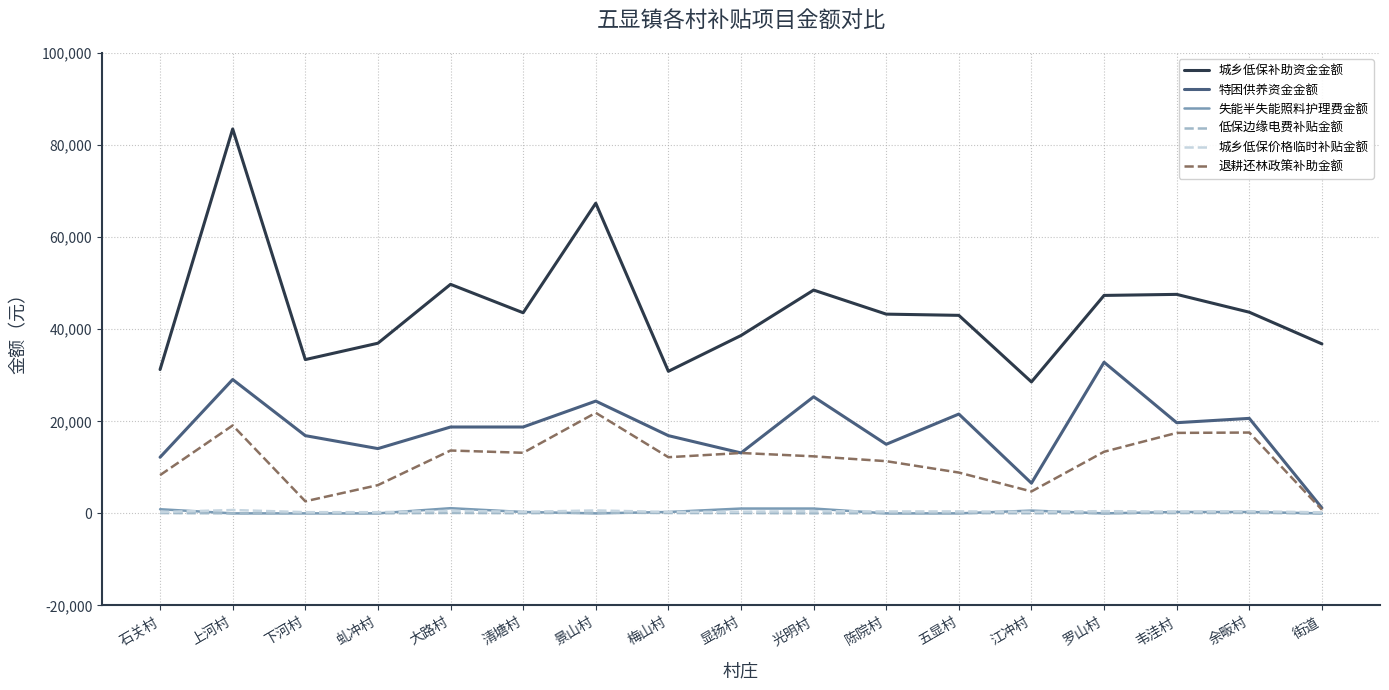

Where does the 失能半失能照料护理费金额 series first go above 300?

石关村